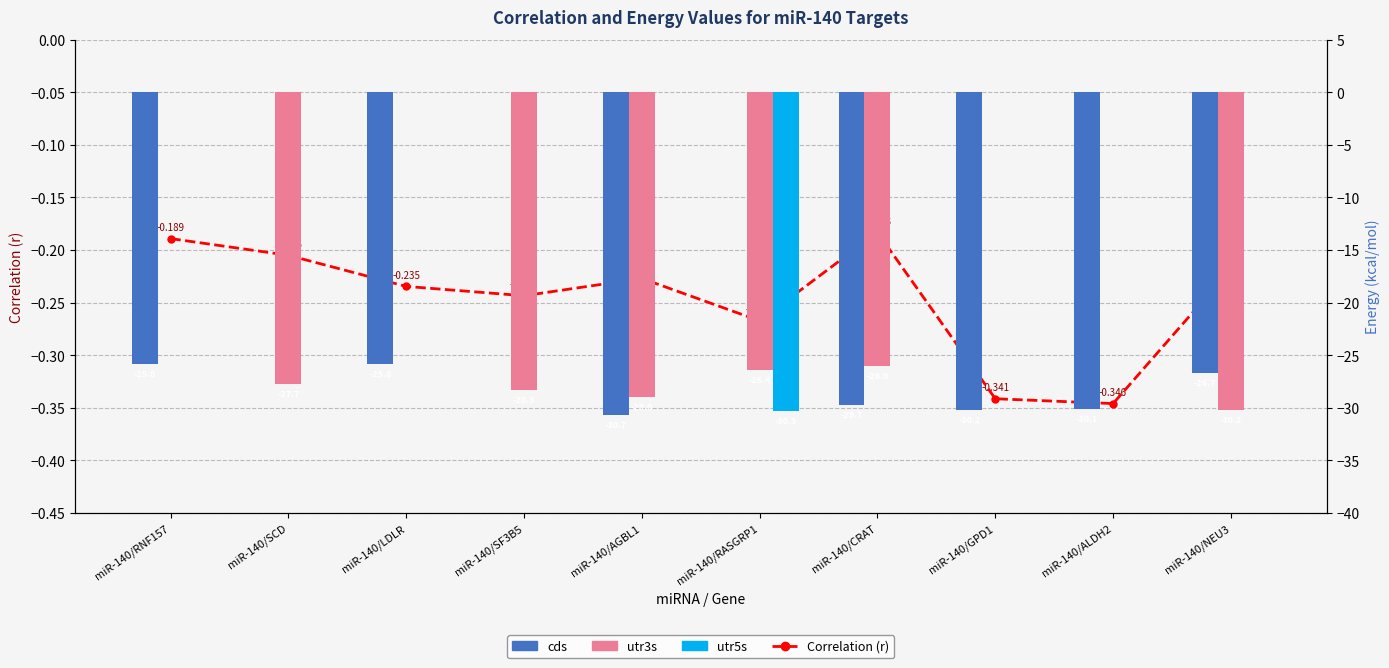

Reading right to left, what are all the values shown in this chart?

Correlation (r): miR-140/NEU3=-0.2	miR-140/ALDH2=-0.3	miR-140/GPD1=-0.3	miR-140/CRAT=-0.2	miR-140/RASGRP1=-0.3	miR-140/AGBL1=-0.2	miR-140/SF3B5=-0.2	miR-140/LDLR=-0.2	miR-140/SCD=-0.2	miR-140/RNF157=-0.2
cds: miR-140/NEU3=-26.7	miR-140/ALDH2=-30.1	miR-140/GPD1=-30.2	miR-140/CRAT=-29.7	miR-140/RASGRP1=0.0	miR-140/AGBL1=-30.7	miR-140/SF3B5=0.0	miR-140/LDLR=-25.8	miR-140/SCD=0.0	miR-140/RNF157=-25.8
utr3s: miR-140/NEU3=-30.2	miR-140/ALDH2=0.0	miR-140/GPD1=0.0	miR-140/CRAT=-26.0	miR-140/RASGRP1=-26.4	miR-140/AGBL1=-29.0	miR-140/SF3B5=-28.3	miR-140/LDLR=0.0	miR-140/SCD=-27.7	miR-140/RNF157=0.0
utr5s: miR-140/NEU3=0.0	miR-140/ALDH2=0.0	miR-140/GPD1=0.0	miR-140/CRAT=0.0	miR-140/RASGRP1=-30.3	miR-140/AGBL1=0.0	miR-140/SF3B5=0.0	miR-140/LDLR=0.0	miR-140/SCD=0.0	miR-140/RNF157=0.0